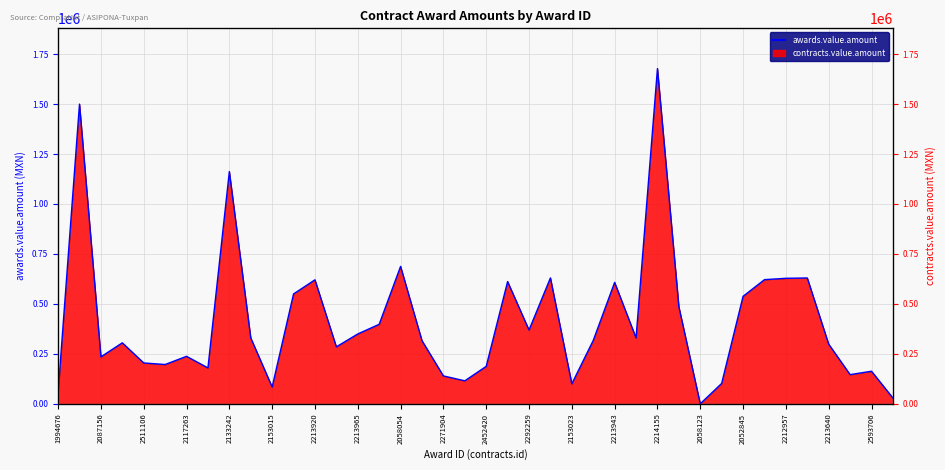

Is it true that the value at 2213920 is 379920.4?

False